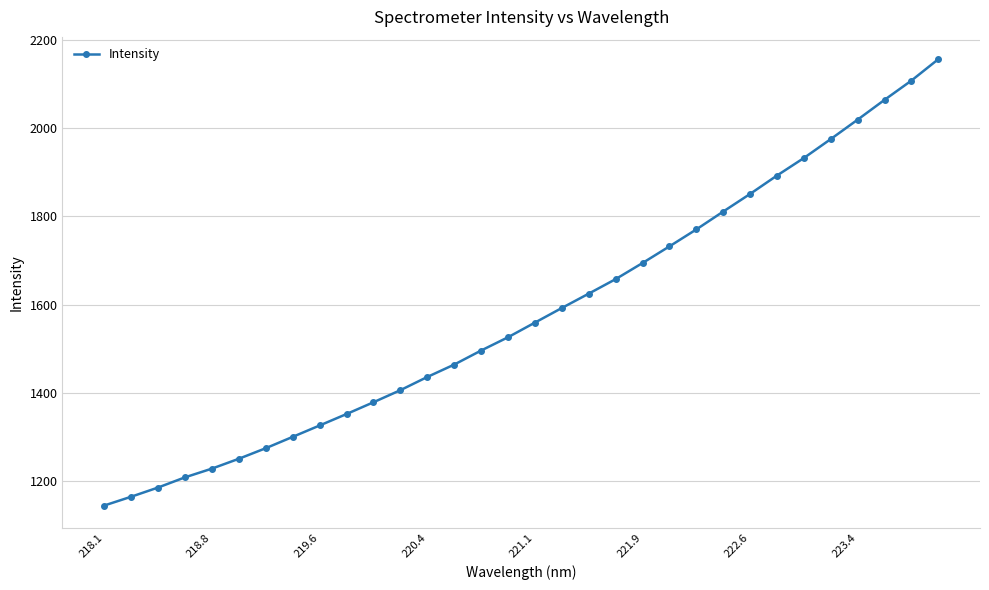

What is the value of the 27th point from the left?

1932.3